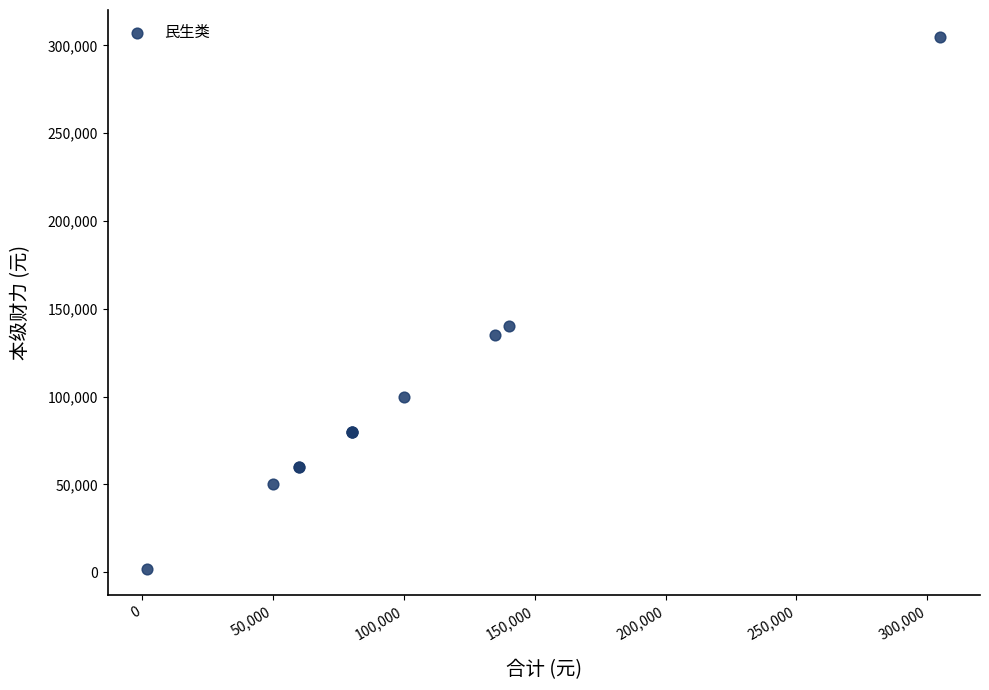

What Y value in the scatter plot is closest to 153500?

140000